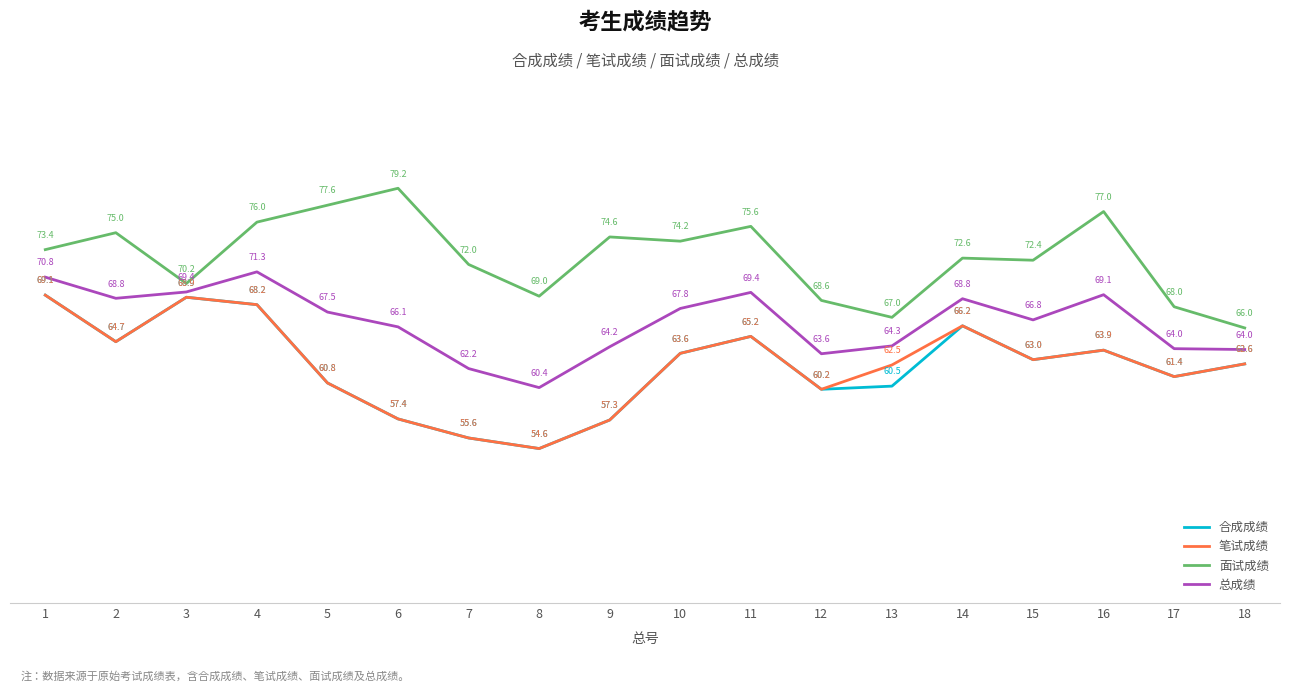

What are all the series names shown in the legend?

合成成绩, 笔试成绩, 面试成绩, 总成绩